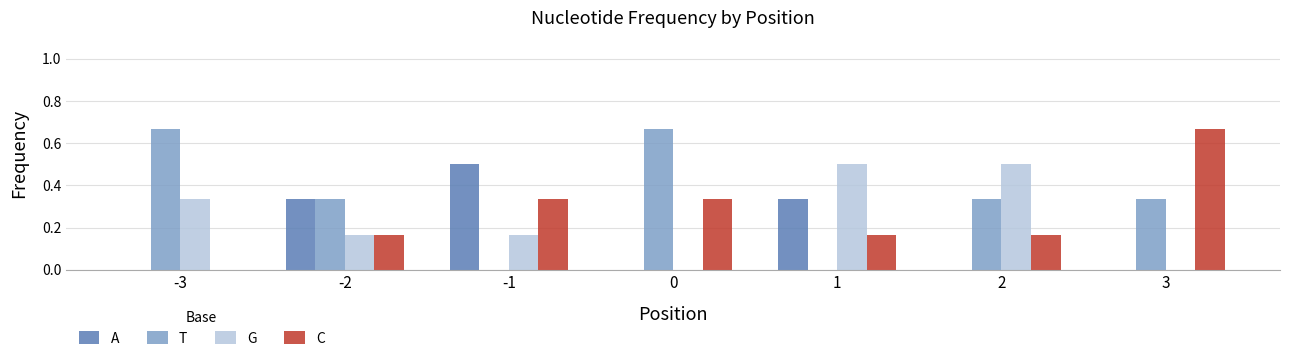

What is the total value across all series at 0?

1.0